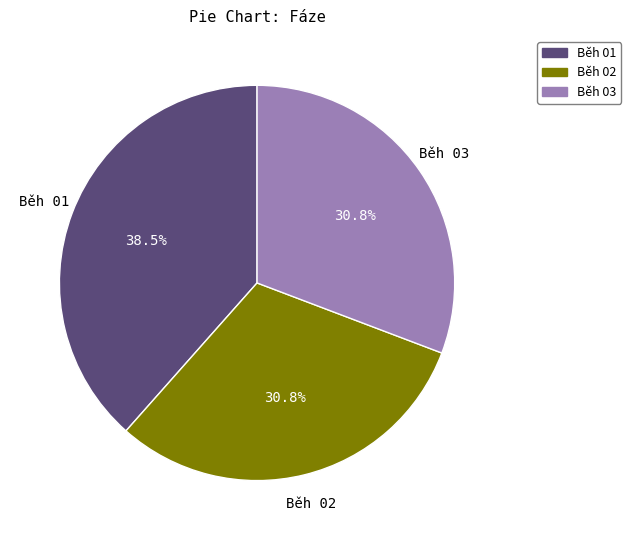

What is the total percentage of Běh 03 and Běh 02?

61.5%